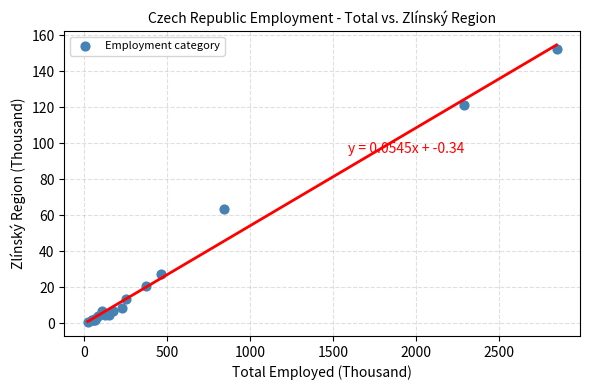

What Y value in the scatter plot is closest to 76?

63.6